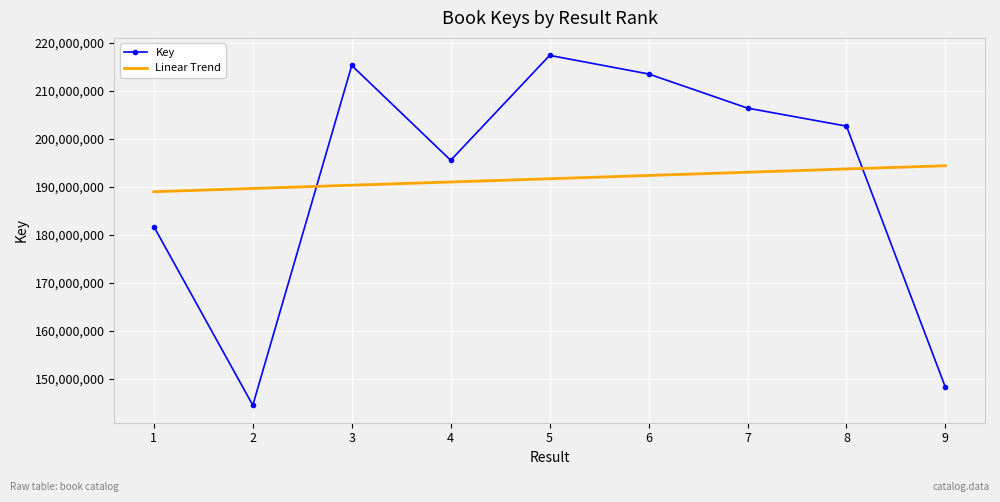

Reading right to left, transcribe all the data shown in this chart.

Key: 9=148253114.0	8=202657815.0	7=206413255.0	6=213524018.0	5=217395793.0	4=195543784.0	3=215301219.0	2=144534903.0	1=181749249.0
Linear Trend: 9=194414027.9	8=193737552.9	7=193061077.8	6=192384602.8	5=191708127.8	4=191031652.7	3=190355177.7	2=189678702.7	1=189002227.6